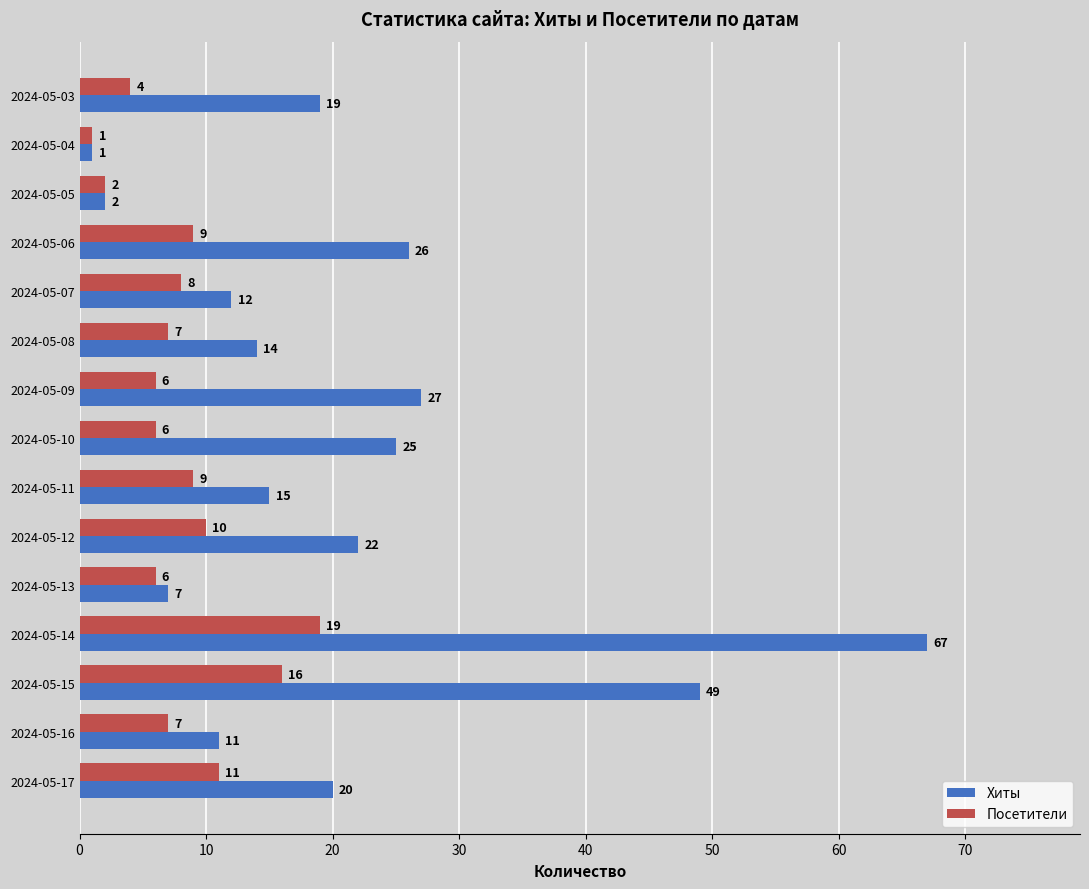

What is the difference between the second highest and second lowest values in the Посетители series?

14